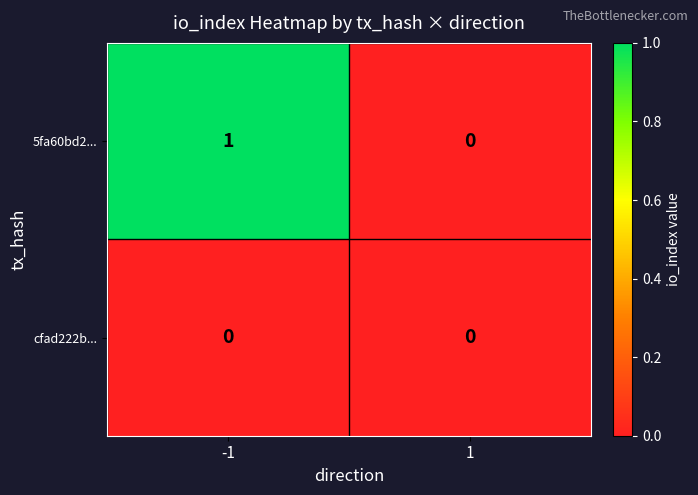

Which series has the widest spread of values?

5fa60bd2...